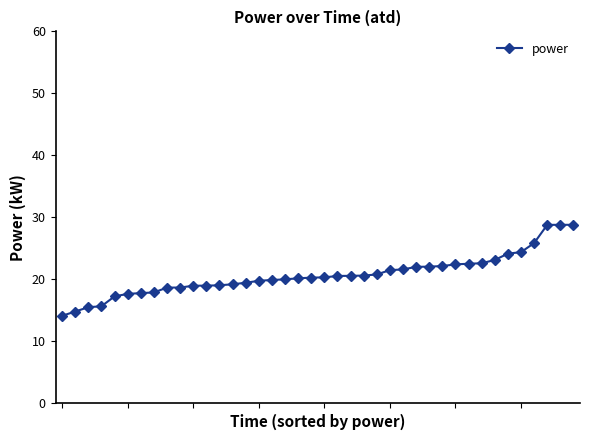

What is the maximum value shown in the chart?

28.8